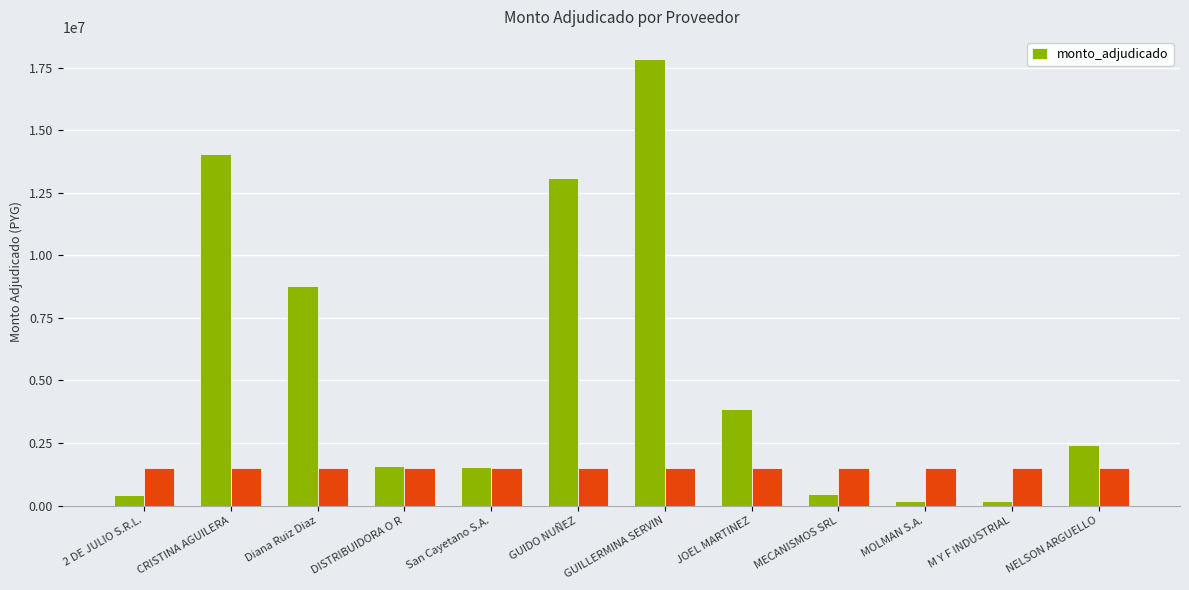

List the labels in order of value, largest first.

GUILLERMINA SERVIN, CRISTINA AGUILERA, GUIDO NUÑEZ, Diana Ruiz Diaz, JOEL MARTINEZ, NELSON ARGUELLO, DISTRIBUIDORA O R, San Cayetano S.A., MECANISMOS SRL, 2 DE JULIO S.R.L., MOLMAN S.A., M Y F INDUSTRIAL